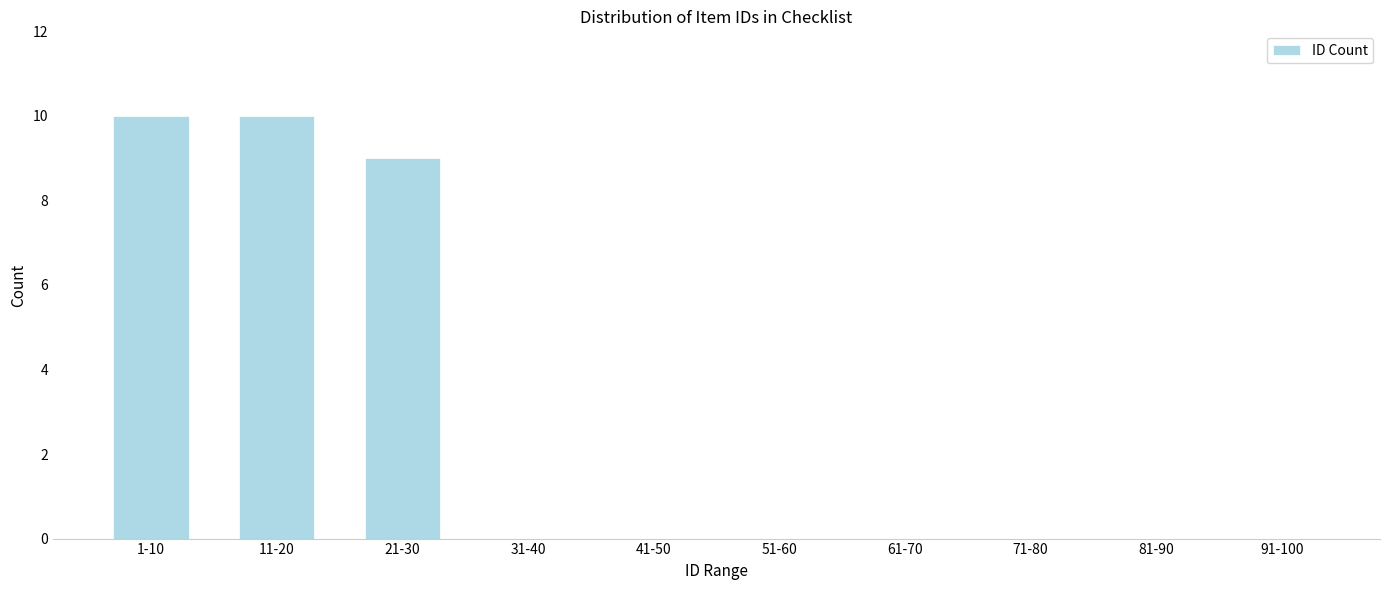

Reading right to left, what are all the values shown in this chart?

91-100=0	81-90=0	71-80=0	61-70=0	51-60=0	41-50=0	31-40=0	21-30=9	11-20=10	1-10=10